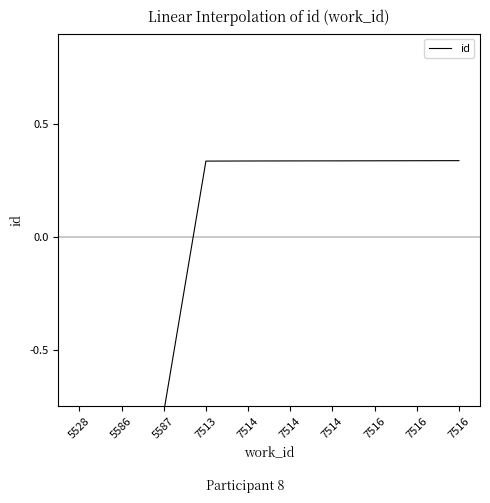

Where does the data first go above 0?

7513